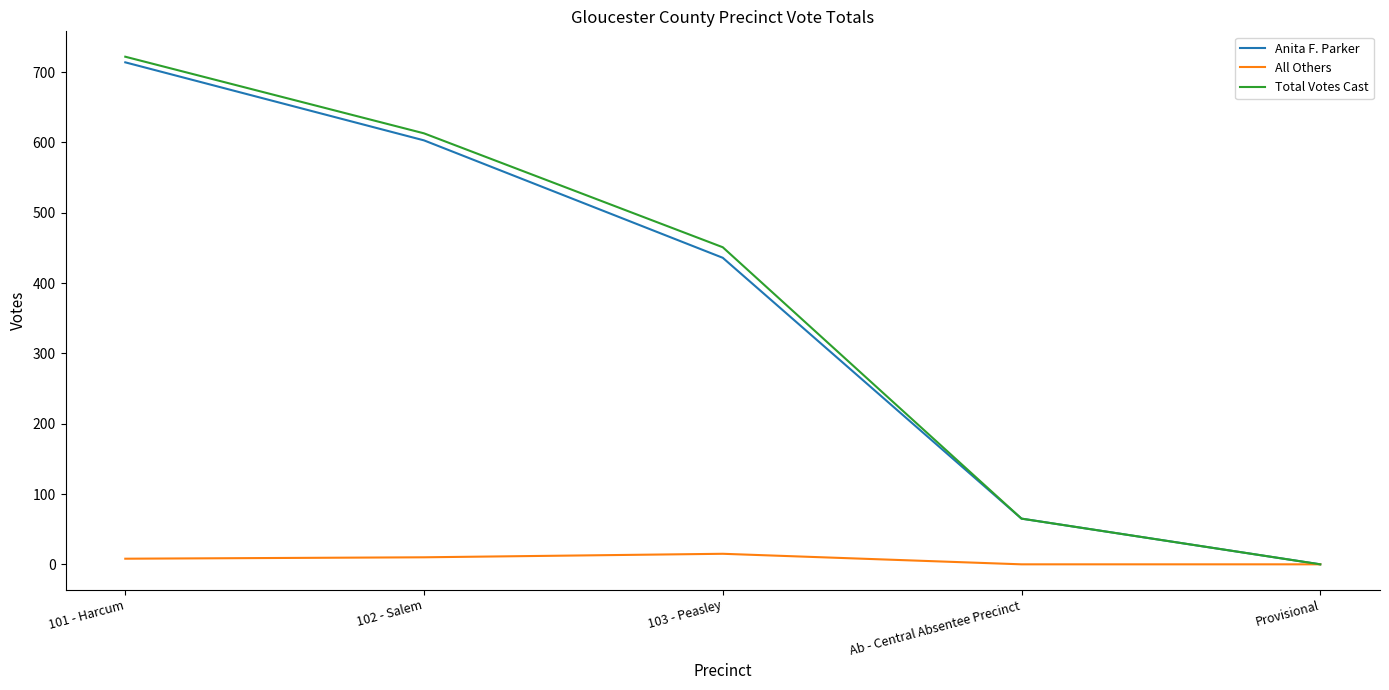

Rank the categories by Total Votes Cast value from highest to lowest.

101 - Harcum, 102 - Salem, 103 - Peasley, Ab - Central Absentee Precinct, Provisional